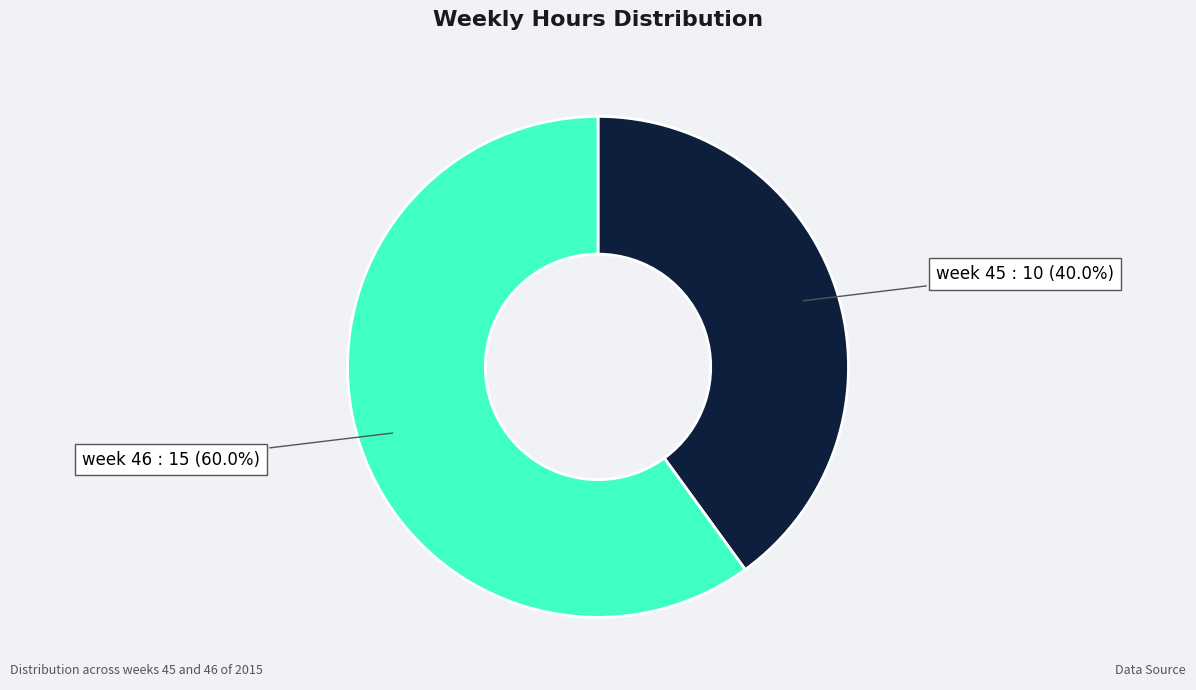

Does any single category account for the majority?

Yes